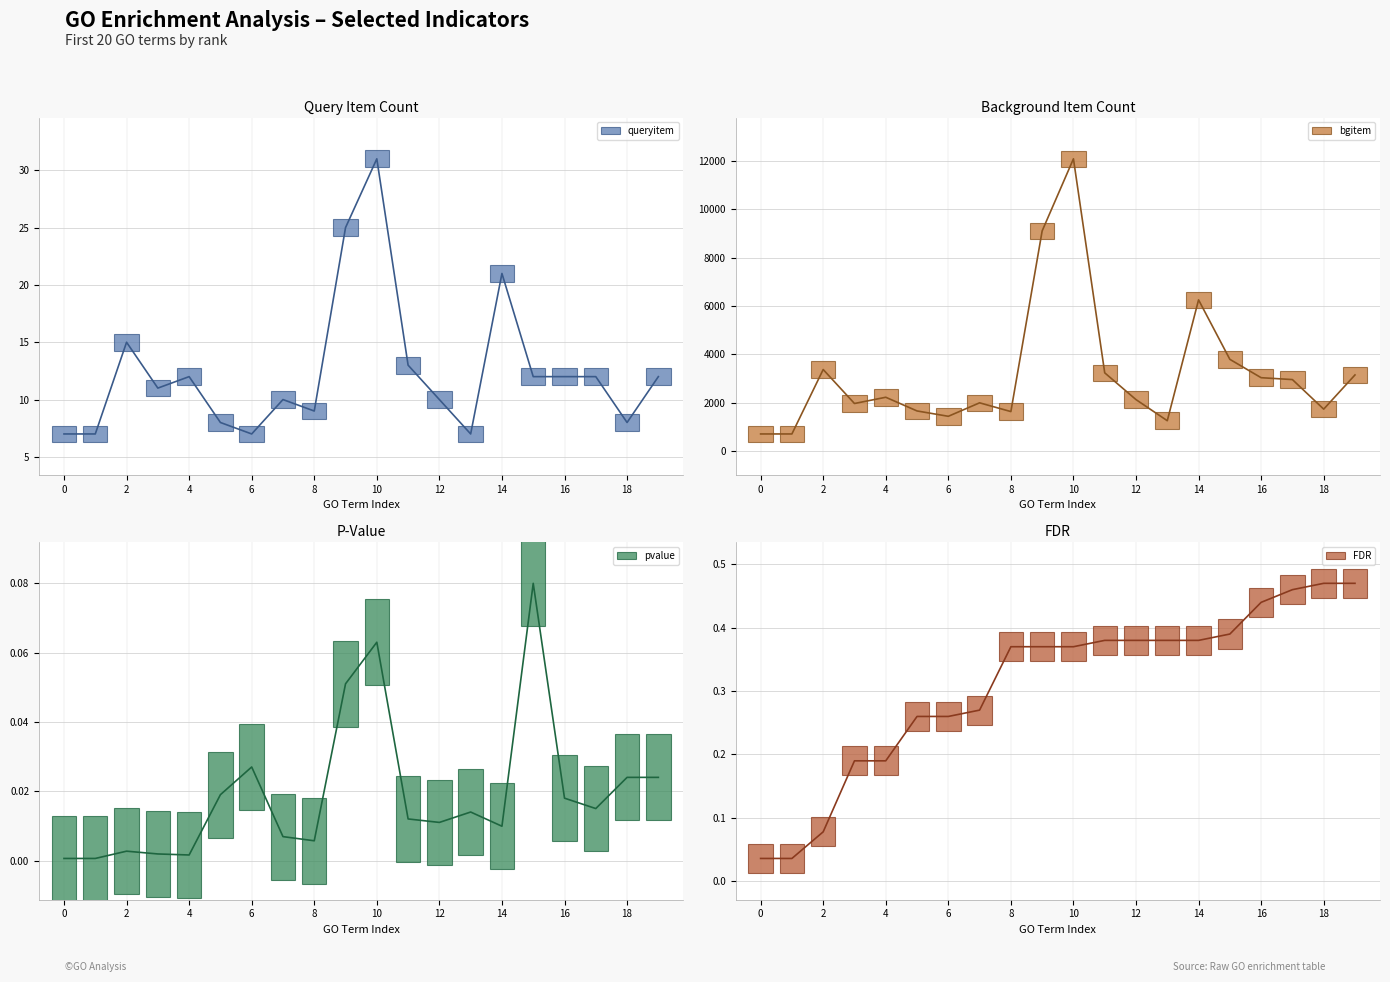

True or false: queryitem and pvalue intersect in this chart.

False